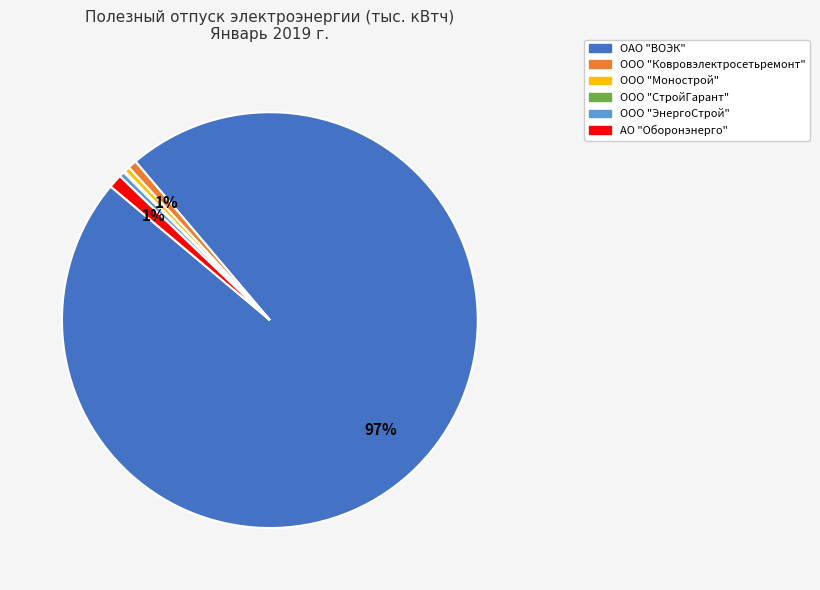

To the nearest percent, what is the difference between the ООО "ЭнергоСтрой" and АО "Оборонэнерго" slice percentages?

1%